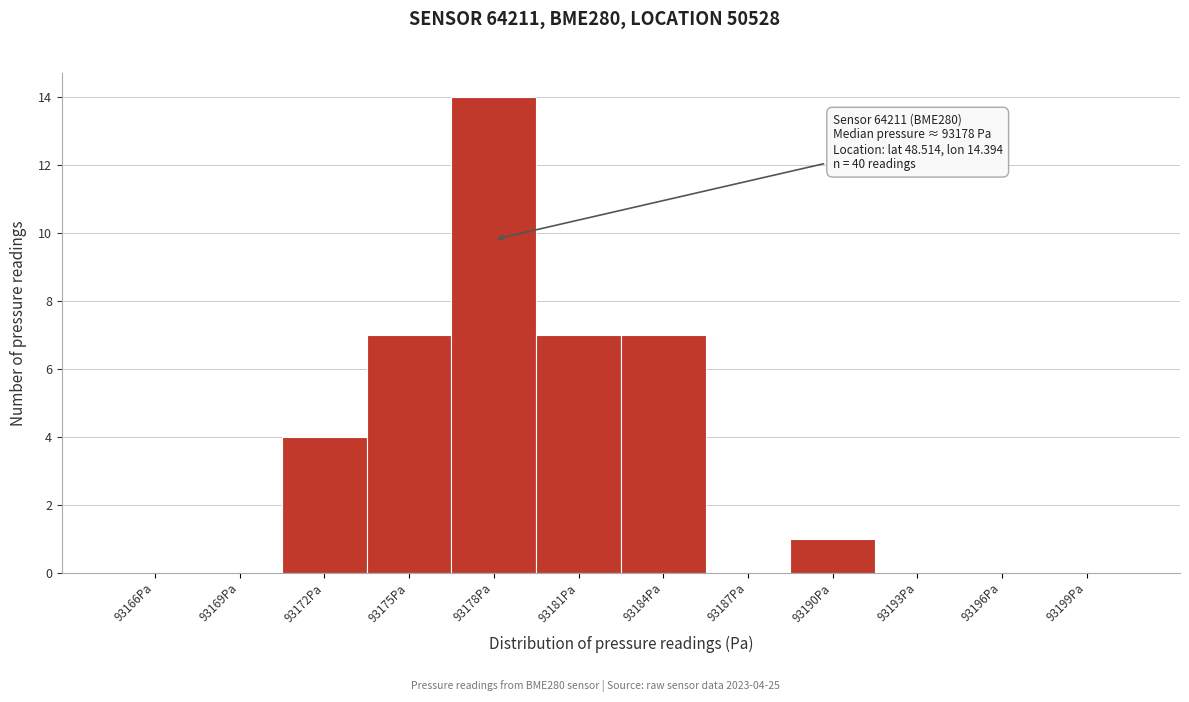

Reading left to right, list all the values displayed in this chart.

93166Pa=0	93169Pa=0	93172Pa=4	93175Pa=7	93178Pa=14	93181Pa=7	93184Pa=7	93187Pa=0	93190Pa=1	93193Pa=0	93196Pa=0	93199Pa=0